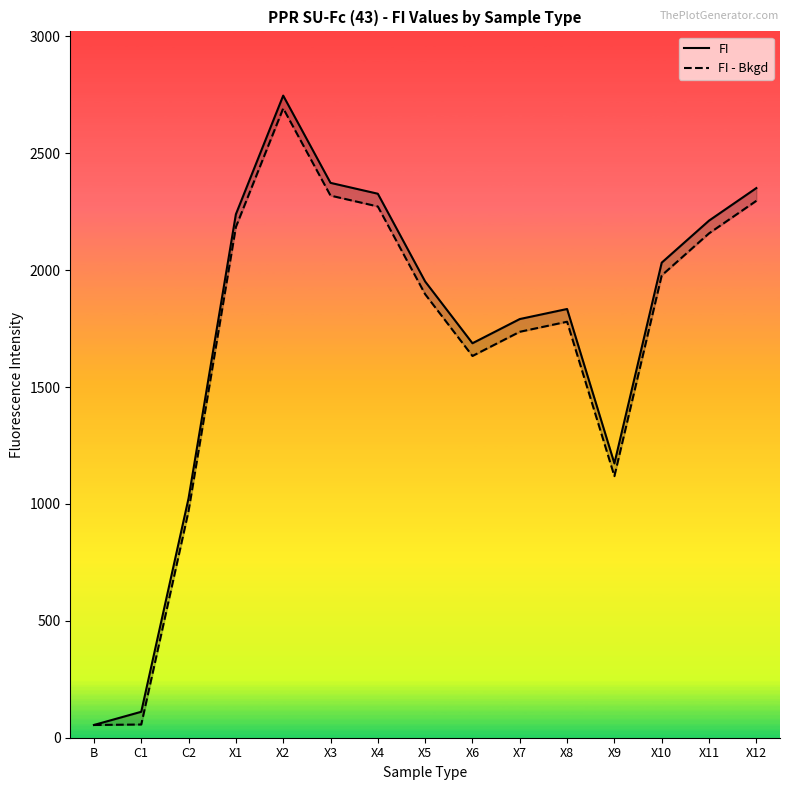

At which label does FI - Bkgd reach its minimum?

B